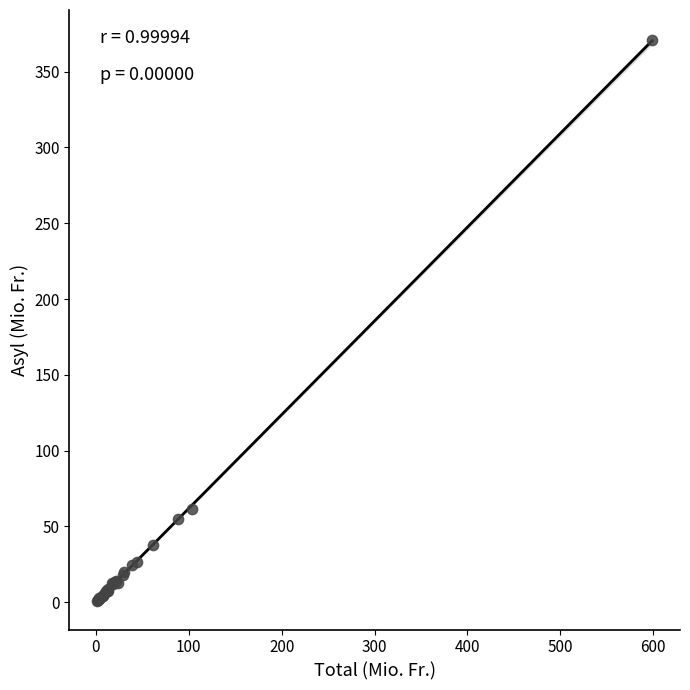

What Y value in the scatter plot is closest to 185?

61.5